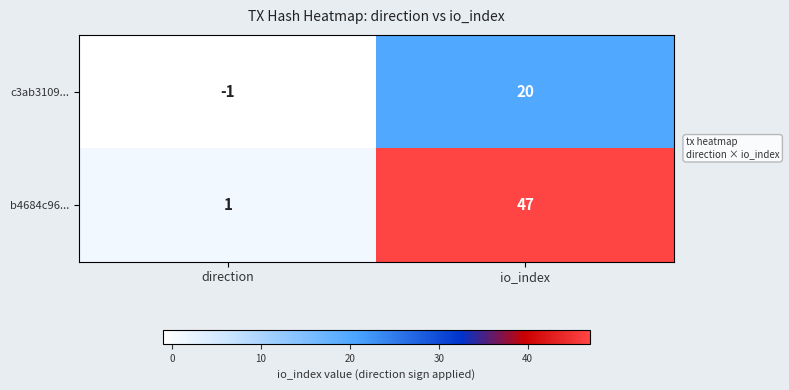

List the series in order of their overall mean, lowest first.

c3ab3109..., b4684c96...